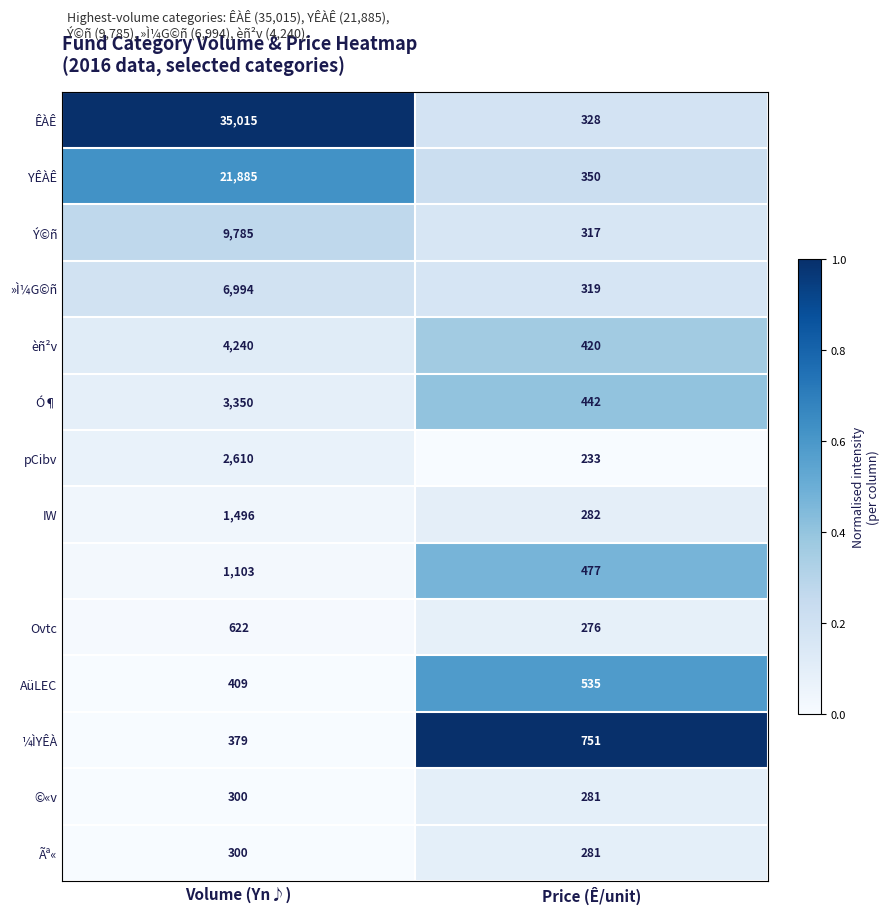

What is the greatest value displayed?

35015